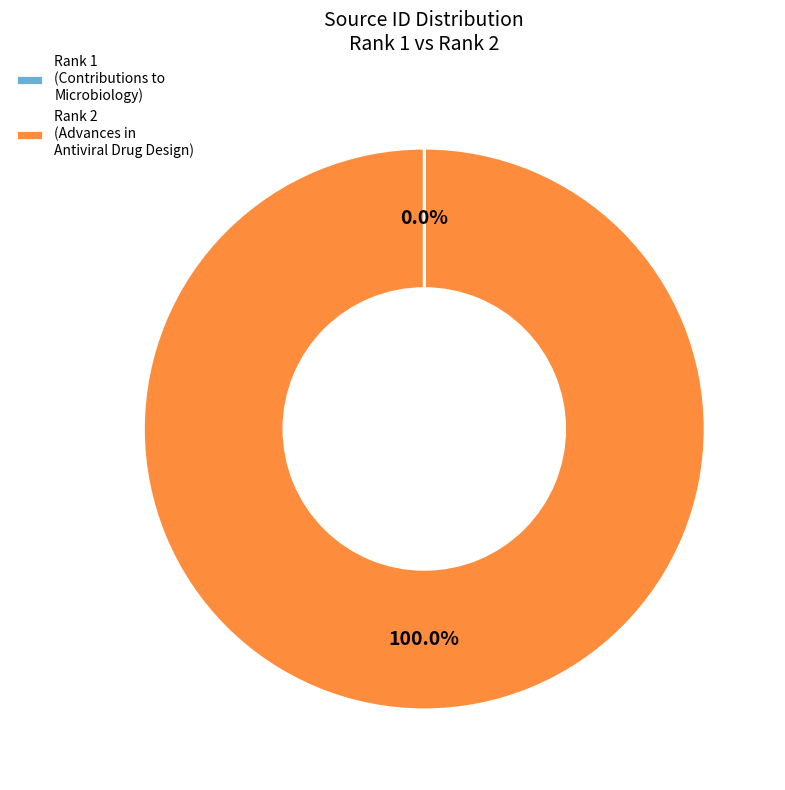

What is the largest slice in the pie chart?

Rank 2 (Advances in Antiviral Drug Design)